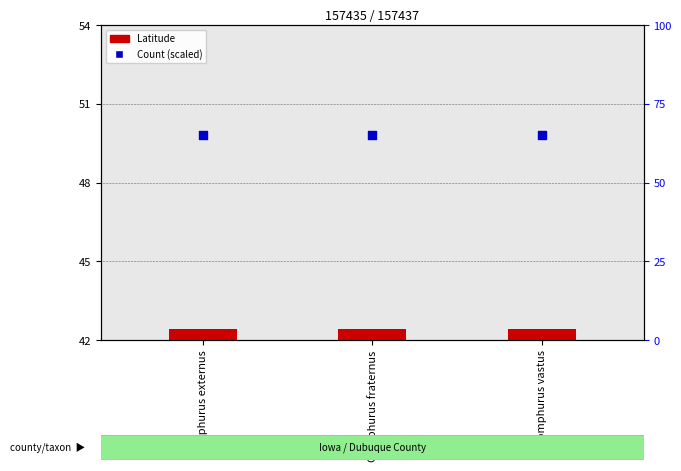

What are all the series names shown in the legend?

Latitude, Count (scaled)